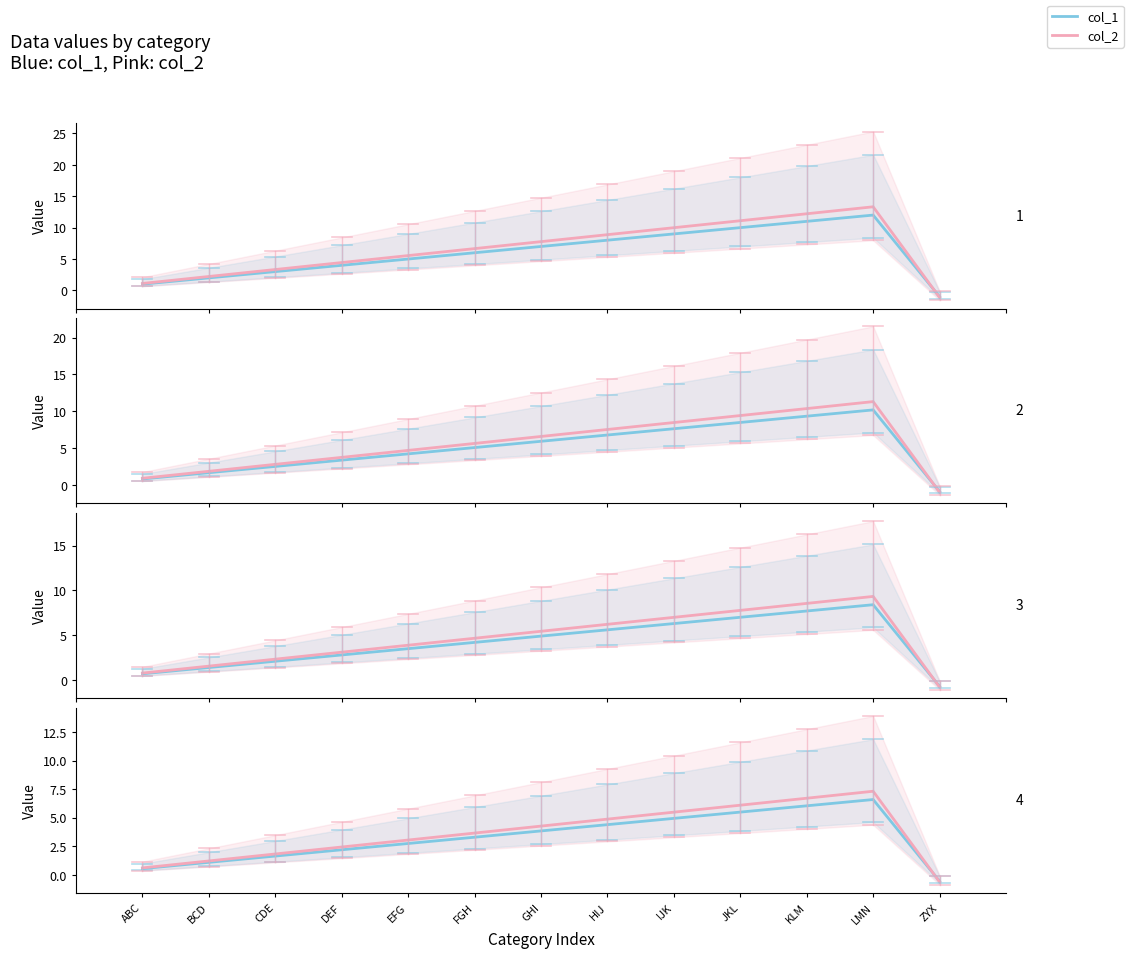

At which label is col_1 closest to 3?

EFG